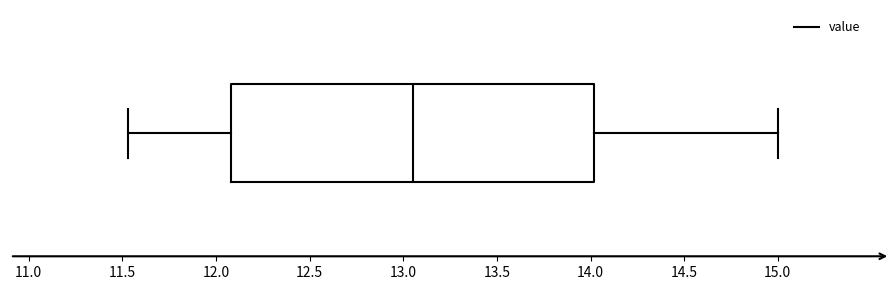

Transcribe this box plot: give where the median line is, the range the box spans, and where the two whiskers end, as read against the x-axis. The values are not printed on the chart, so give them approximately, as read against the axis.

median 13.05, box 12.10 to 14.00, whiskers 11.55 to 15.00